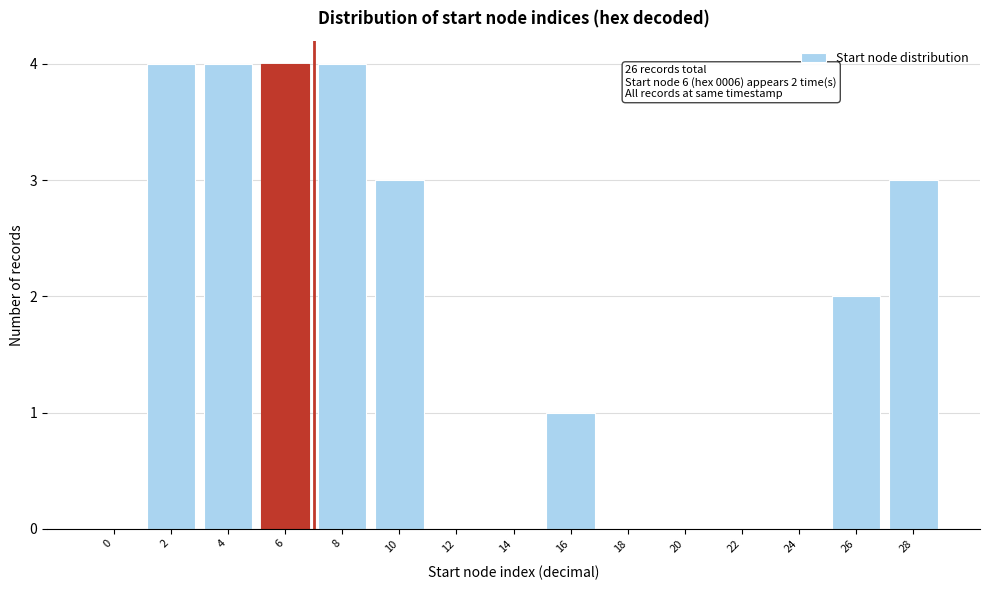

Reading left to right, what are all the values shown in this chart?

0=0	2=4	4=4	6=4	8=4	10=3	12=0	14=0	16=1	18=0	20=0	22=0	24=0	26=2	28=3